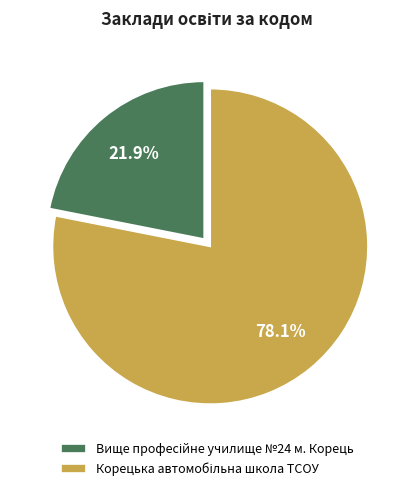

Does any single category account for the majority?

Yes